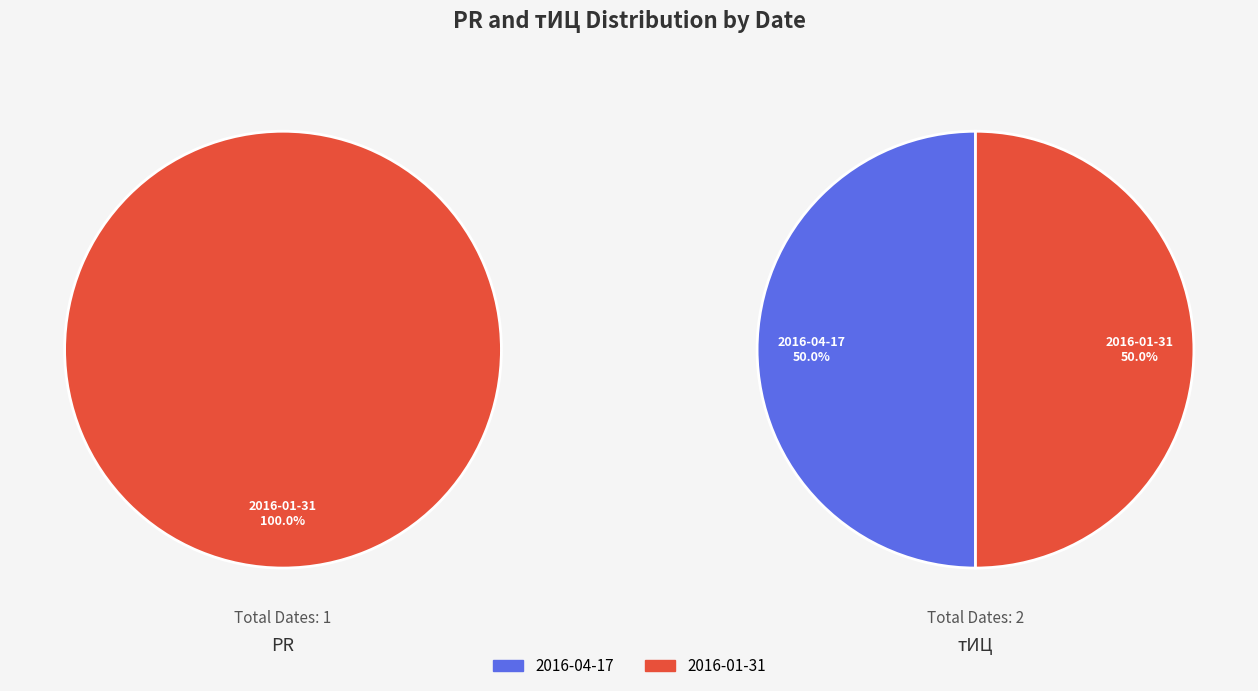

Does 2016-01-31 represent more than half of the total?

Yes